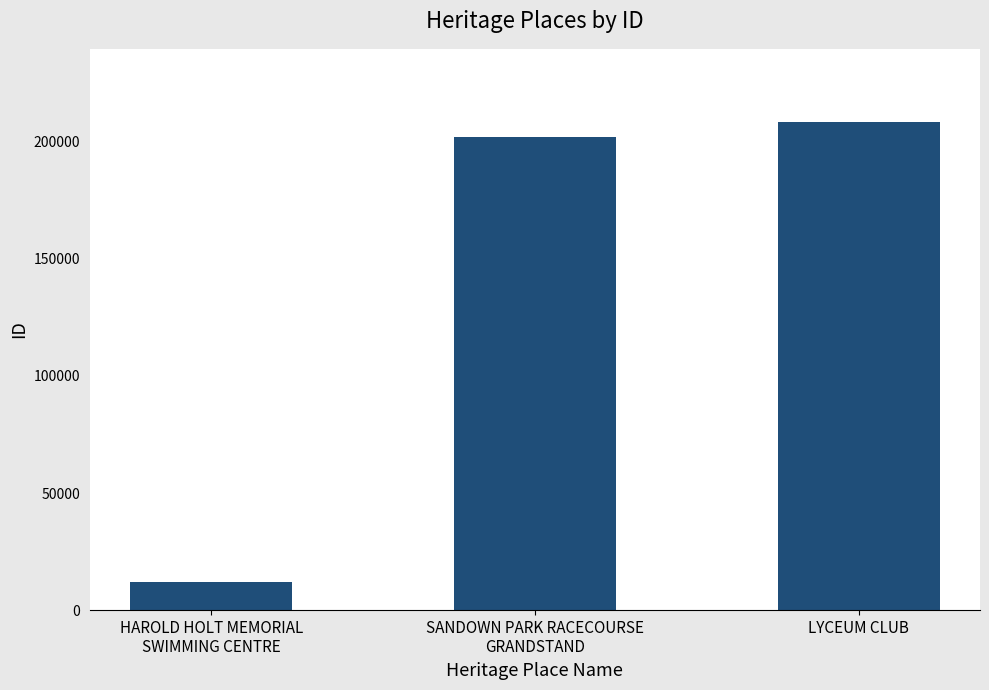

The value at SANDOWN PARK RACECOURSE
GRANDSTAND is 201829. True or false?

True